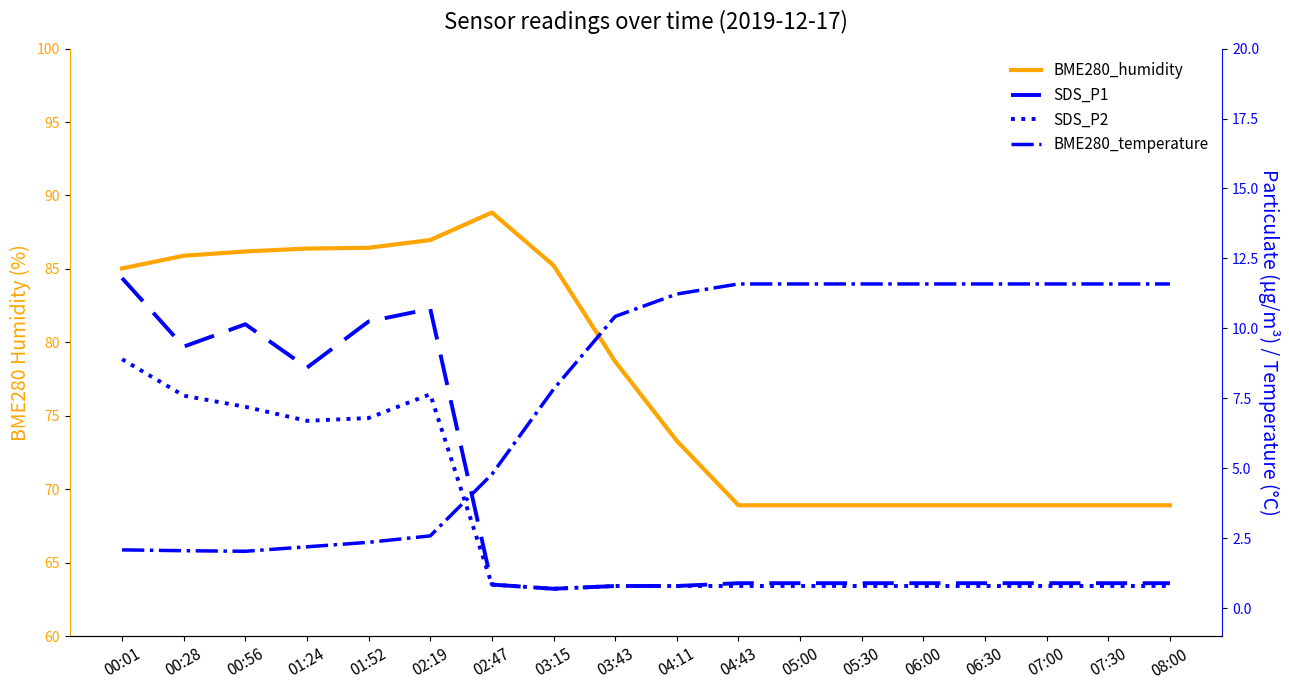

What is the value of the BME280_humidity point at the 4th from the left?

86.4